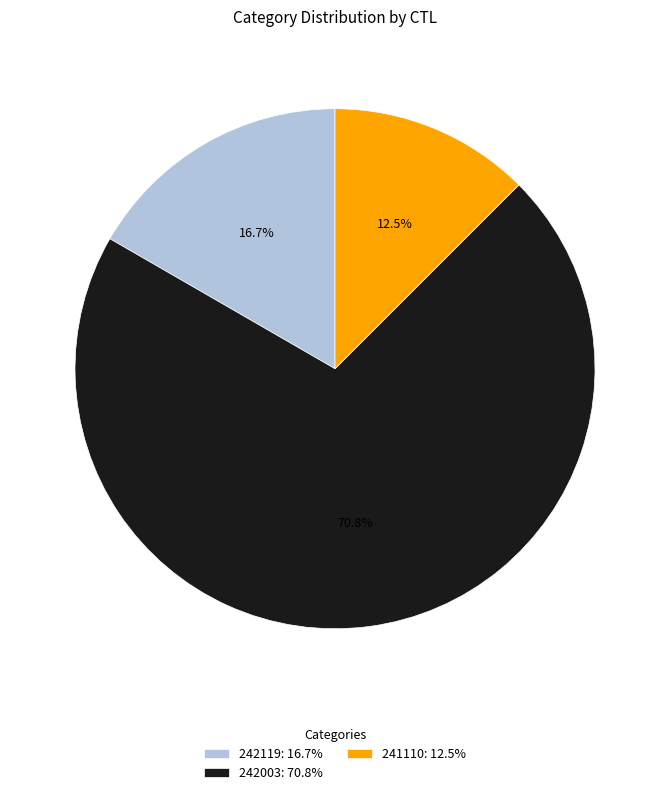

Is the sum of 242119 and 241110 greater than half?

No